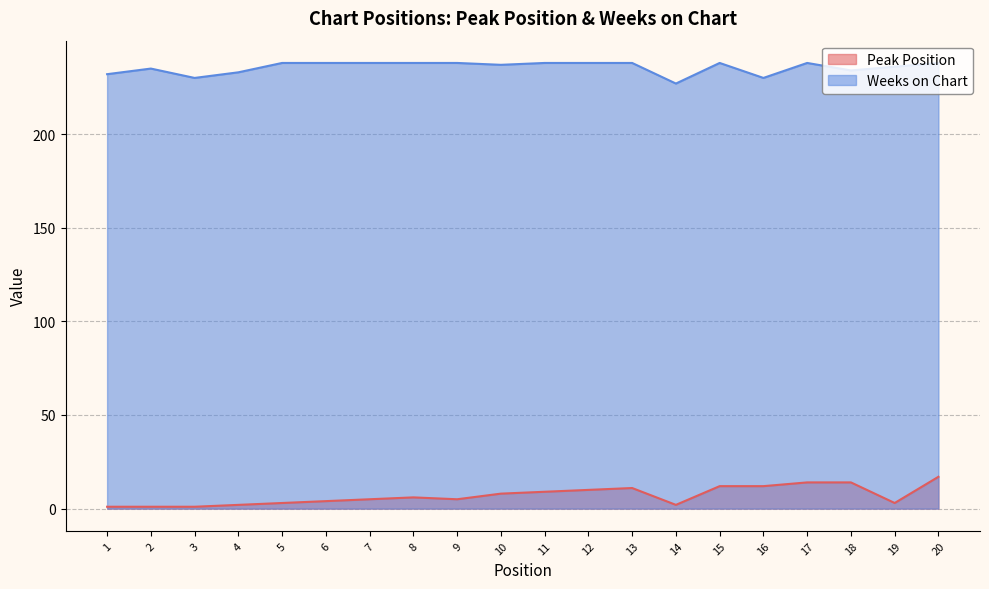

How many categories are shown in the chart?

20